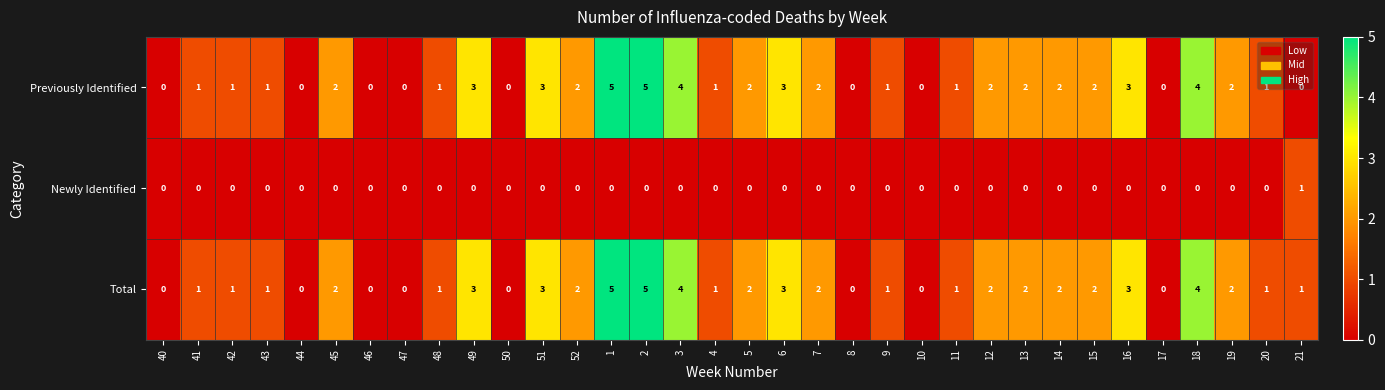

The Previously Identified series shows 2 at 5. True or false?

True